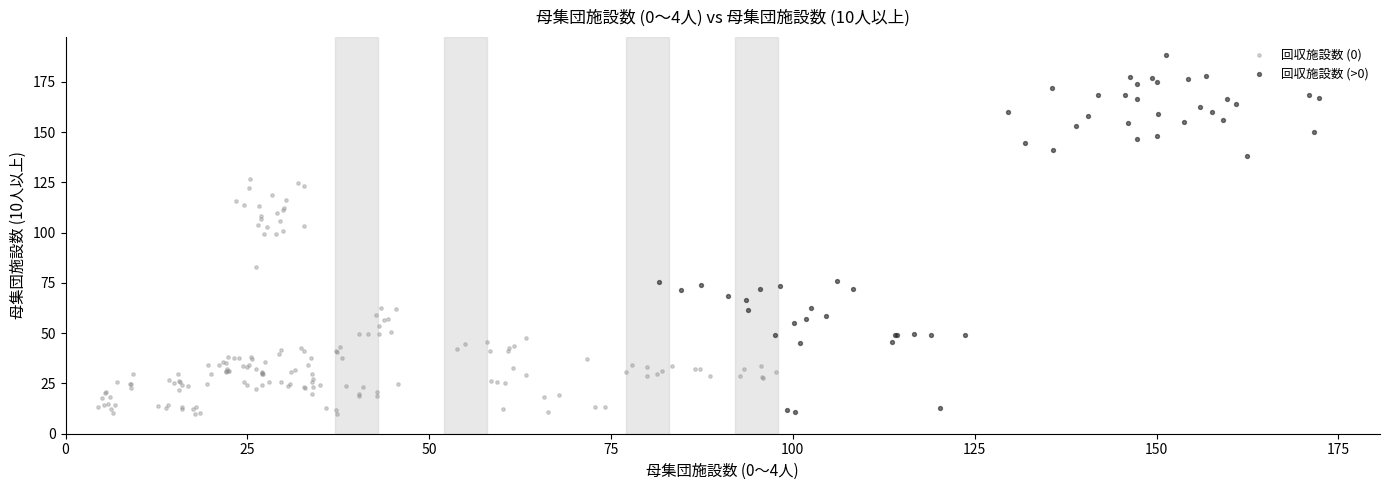

What are all the series names shown in the legend?

回収施設数 (0), 回収施設数 (>0)